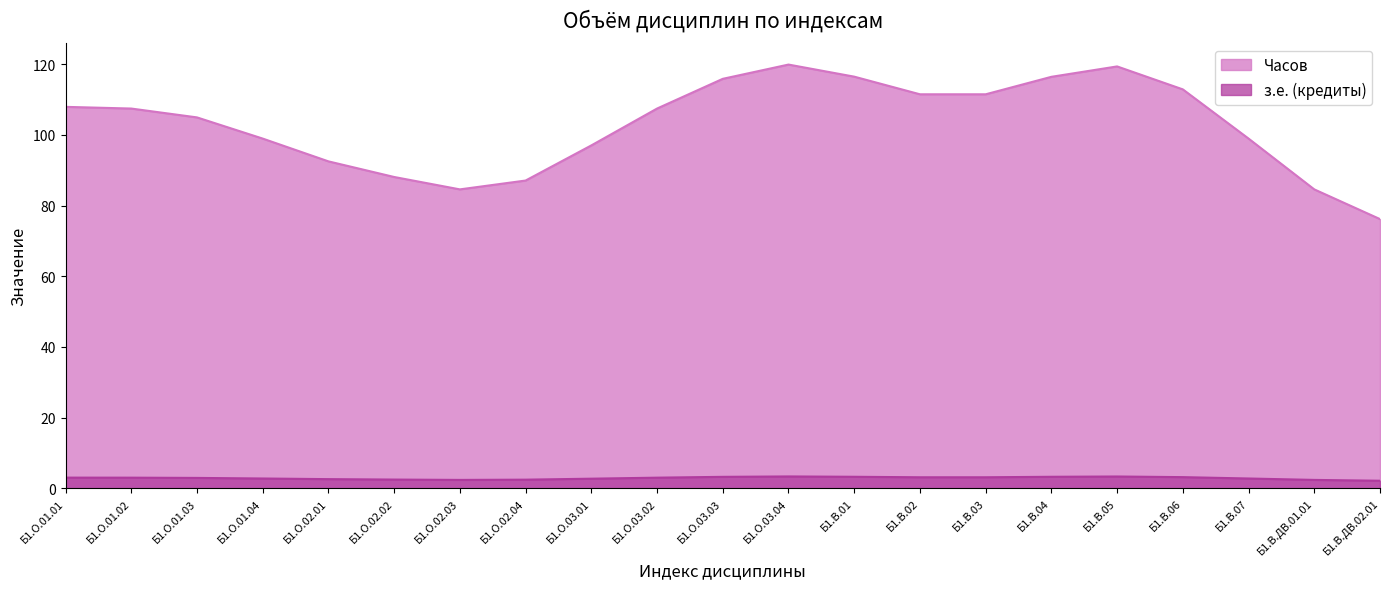

The value of Часов at Б1.О.02.03 is 146.3. True or false?

False